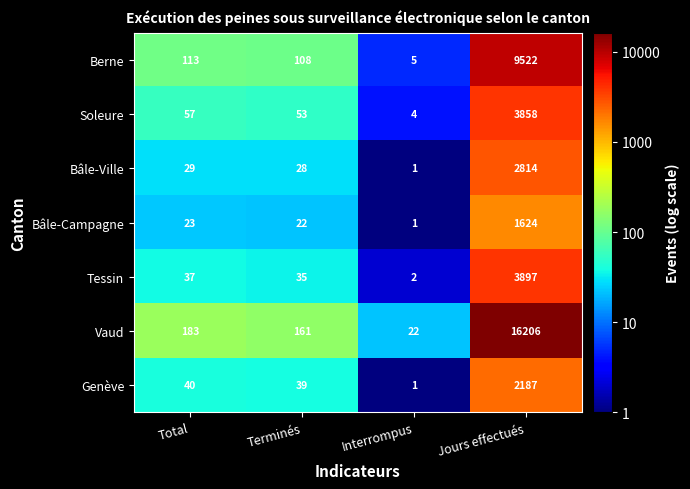

The Soleure series shows 53 at Terminés. True or false?

True